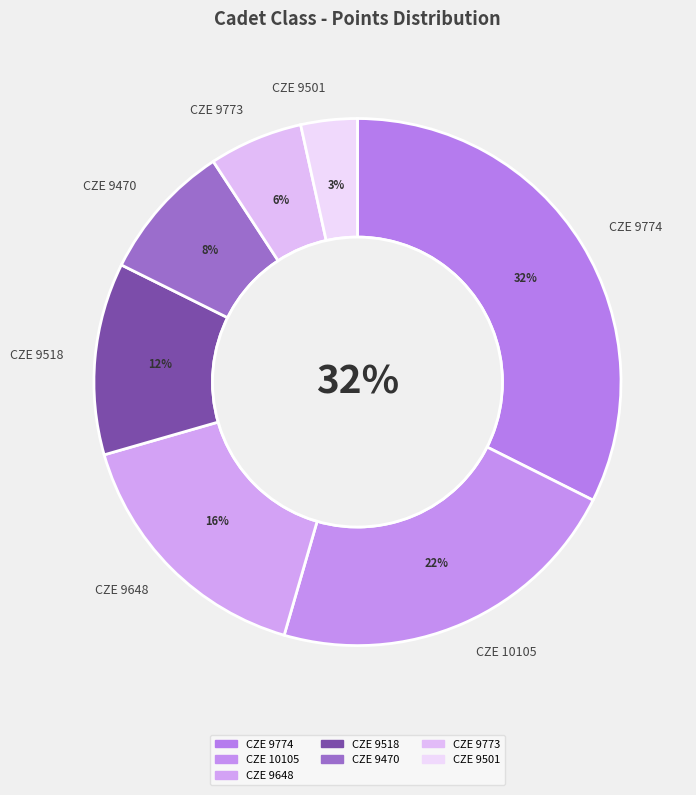

The CZE 9774 slice represents 21% of the pie. True or false?

False